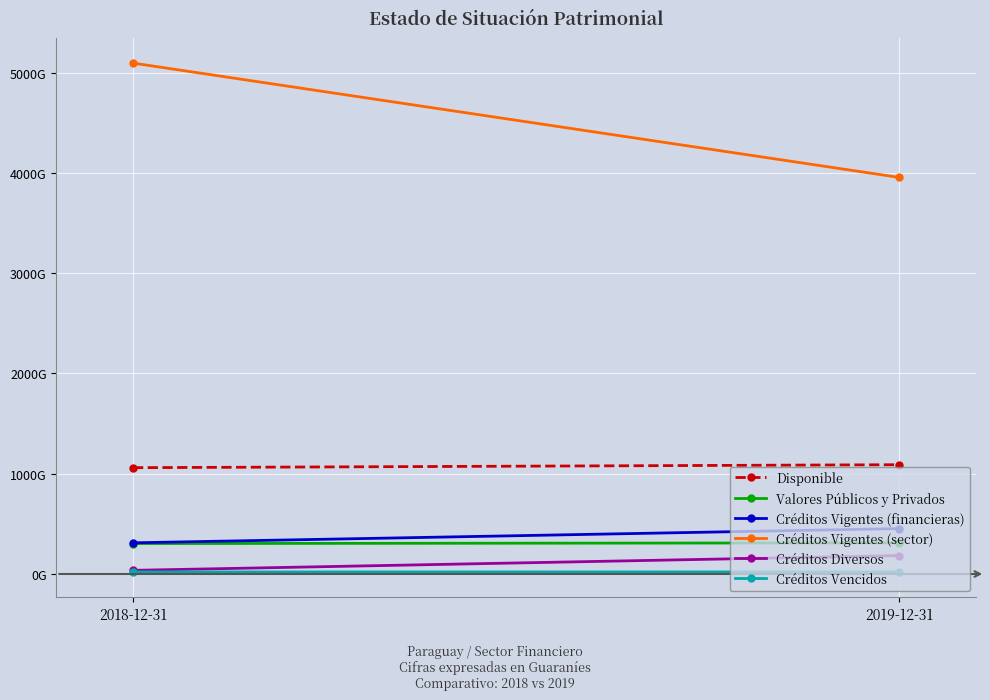

What is the greatest value displayed?

5093976161273